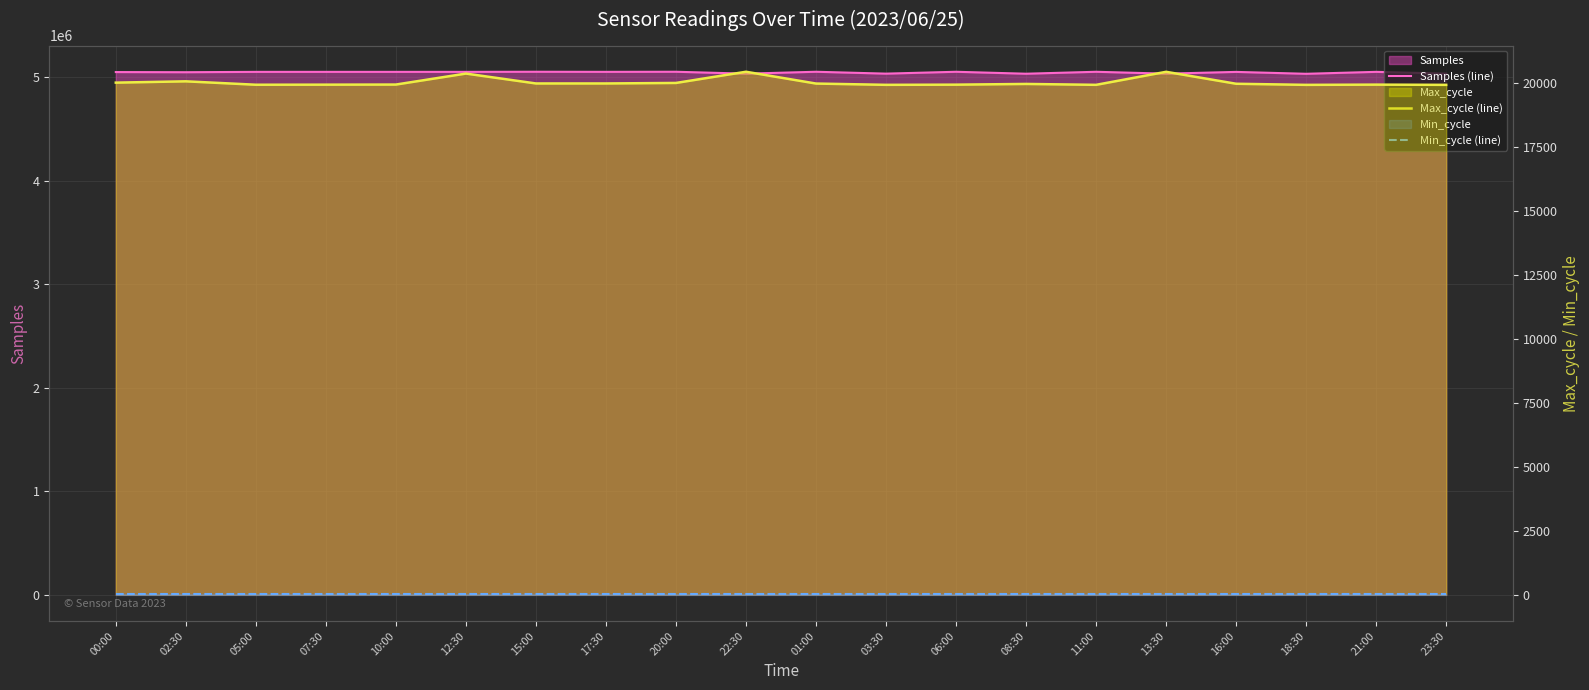

How many series are shown in this chart?

3